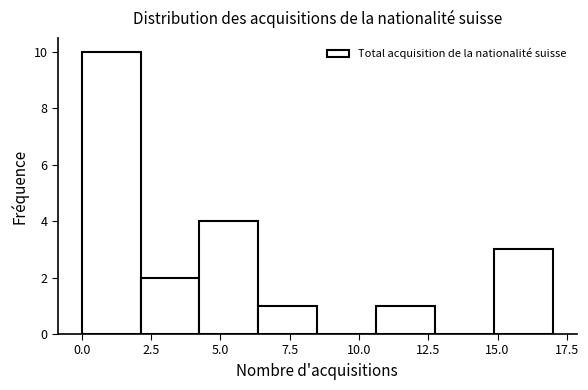

Reading left to right, transcribe this chart: for each bar, give the range it covers on the x-axis and its height. Neither the bar edges nor the heights are printed on the chart, so give them approximately, as read against the axes.

0.0 to 2.0: 10
2.0 to 4.5: 2
4.5 to 6.5: 4
6.5 to 8.5: 1
8.5 to 10.5: 0
10.5 to 13.0: 1
13.0 to 15.0: 0
15.0 to 17.0: 3